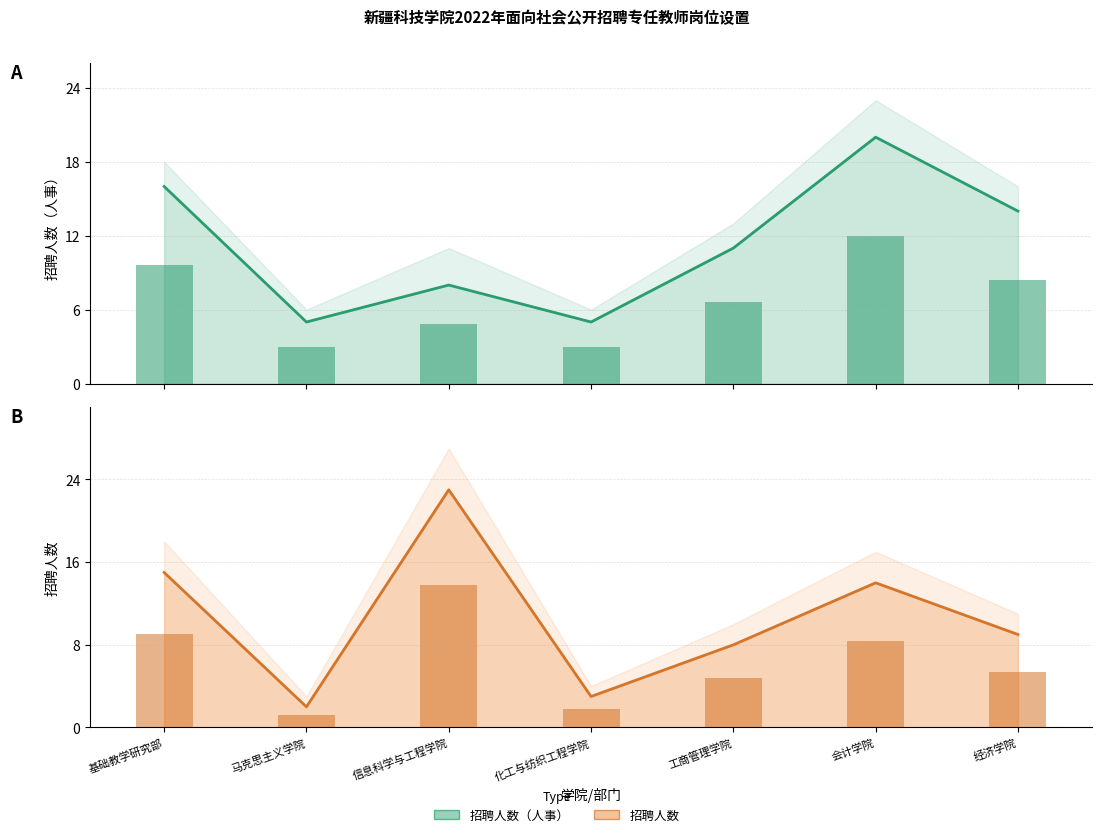

What is the difference between the 招聘人数_bar values at 工商管理学院 and 化工与纺织工程学院?

3.0